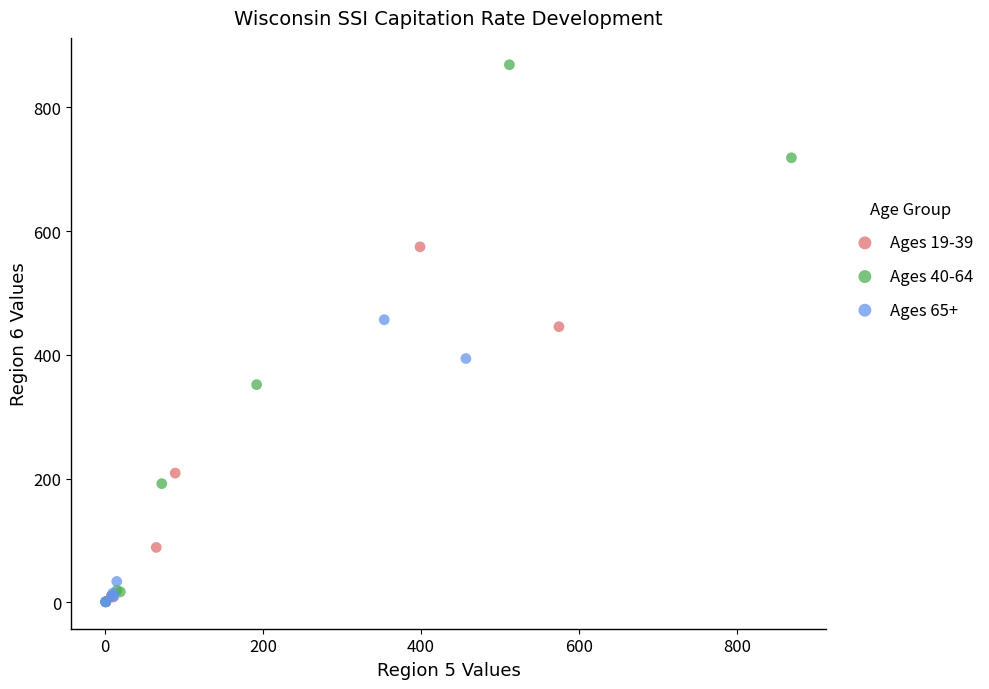

What are all the series names shown in the legend?

Ages 19-39, Ages 40-64, Ages 65+